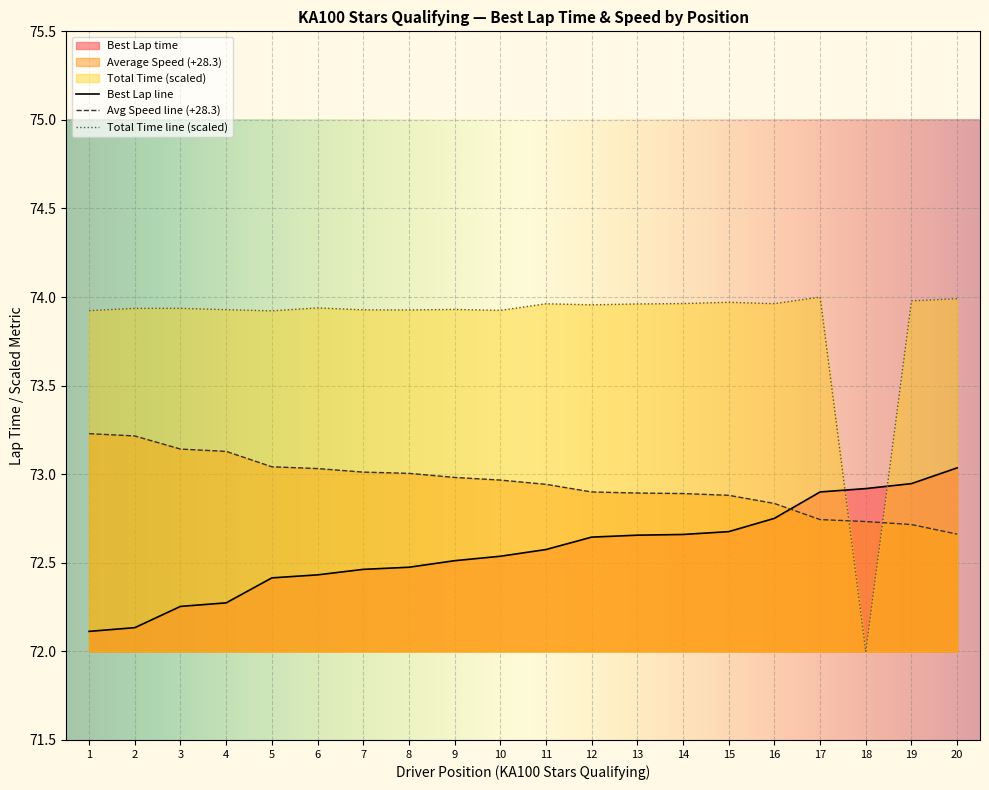

Reading left to right, transcribe all the data shown in this chart.

Best Lap time: 72.1	72.1	72.3	72.3	72.4	72.4	72.5	72.5	72.5	72.5	72.6	72.6	72.7	72.7	72.7	72.8	72.9	72.9	72.9	73.0
Average Speed: 73.2	73.2	73.1	73.1	73.0	73.0	73.0	73.0	73.0	73.0	72.9	72.9	72.9	72.9	72.9	72.8	72.7	72.7	72.7	72.7
Total Time (s): 73.9	73.9	73.9	73.9	73.9	73.9	73.9	73.9	73.9	73.9	74.0	74.0	74.0	74.0	74.0	74.0	74.0	72.0	74.0	74.0